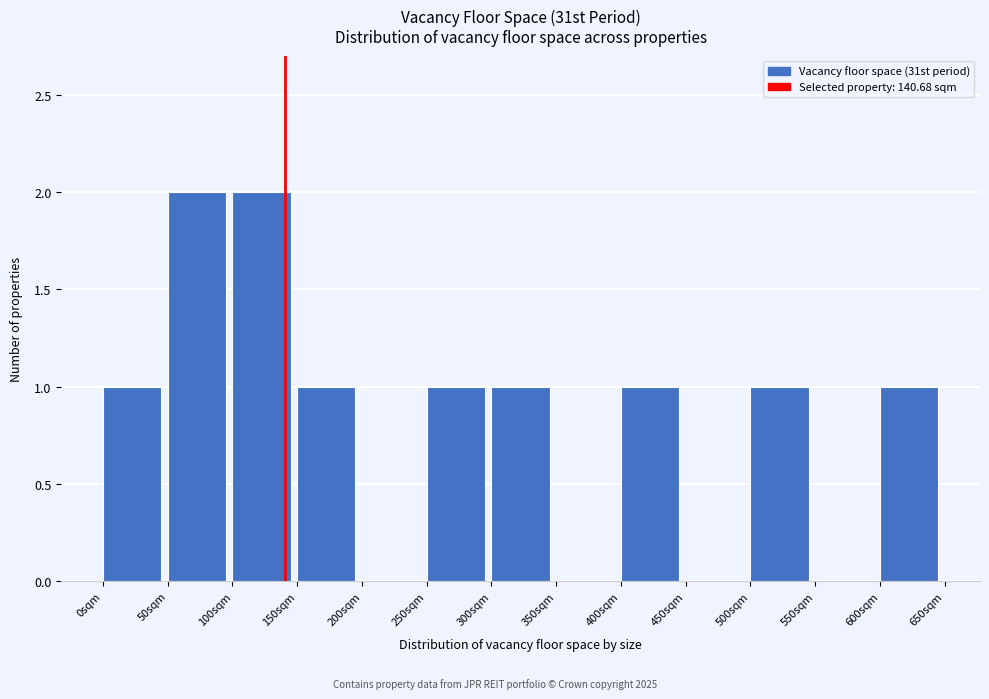

What is the height of the bar covering 0 to 50 on the x-axis? The values are not printed on the chart, so give them approximately, as read against the axis.

1